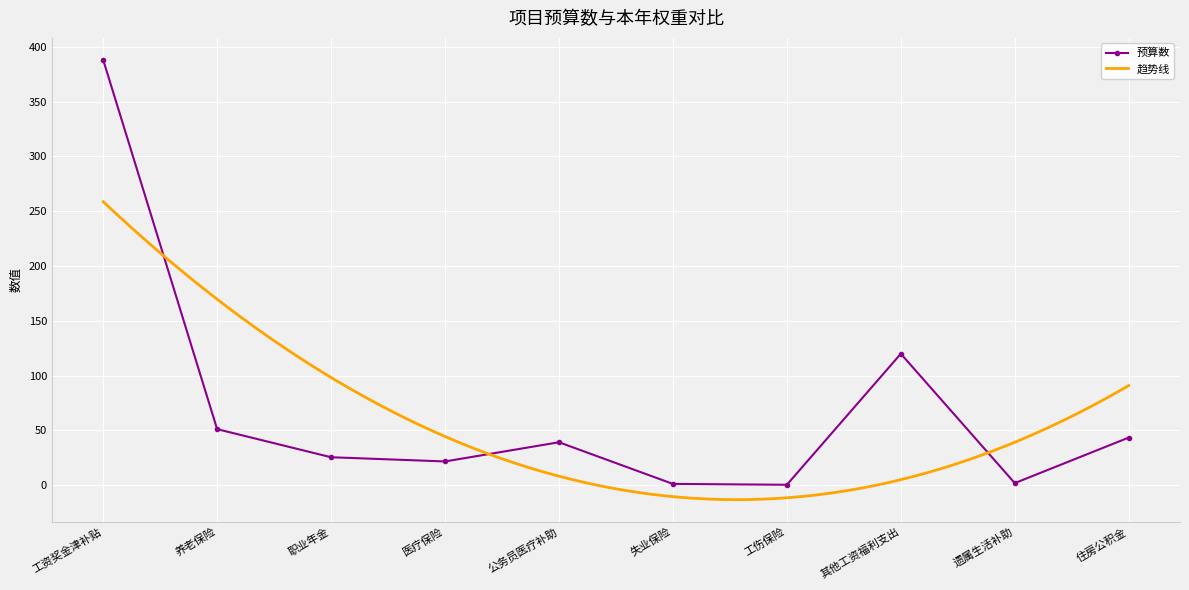

At which label does the data first exceed 39?

工资奖金津补贴